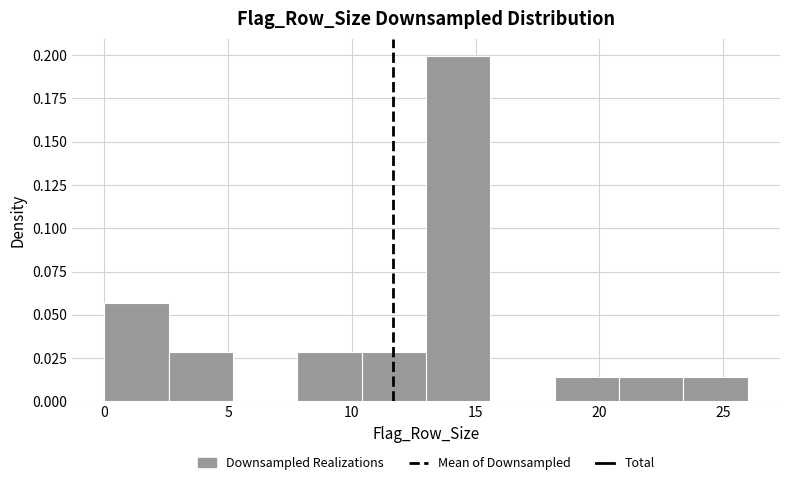

Over which range of the x-axis is the bar tallest?

13.0 to 15.6